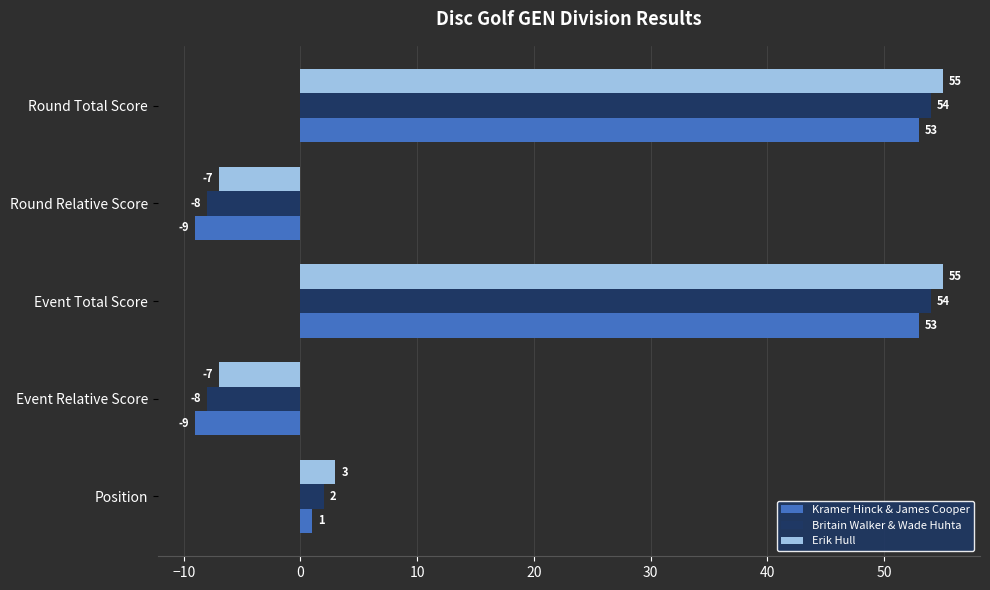

At how many categories does at least one series exceed 18?

2